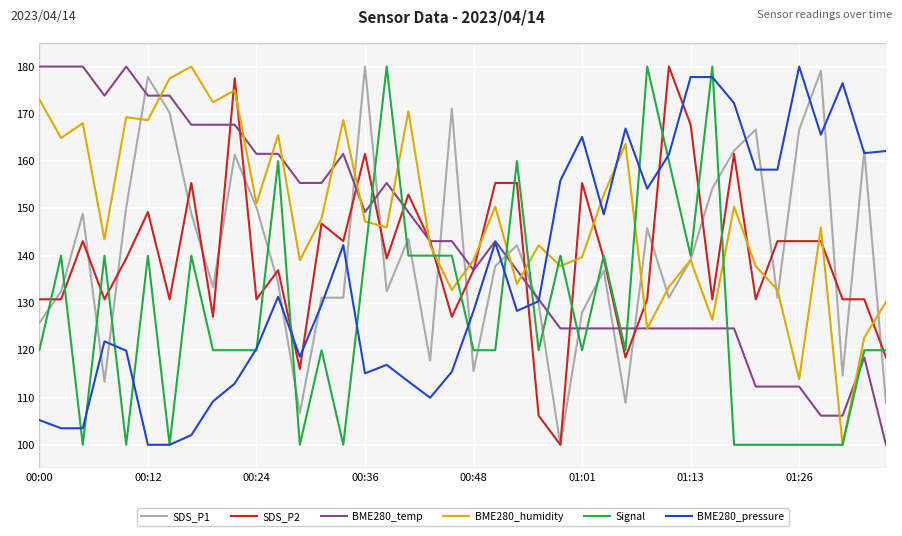

Which series has the largest total across all categories?

BME280_humidity